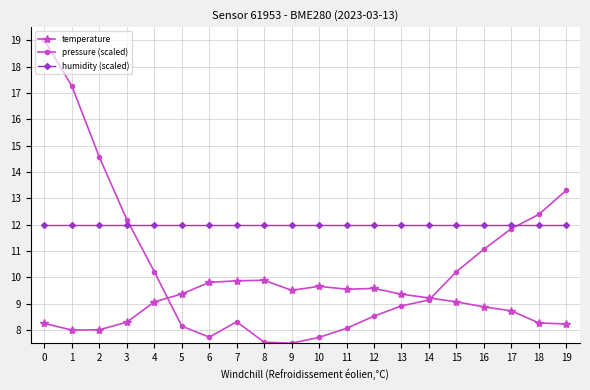

At which category does pressure (scaled) reach its first local peak?

7